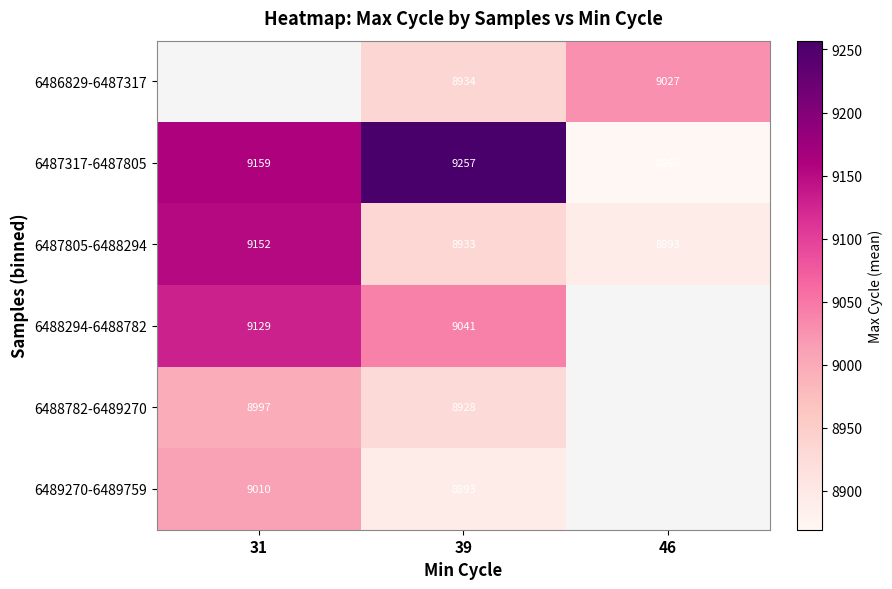

What is the greatest value displayed?

9257.0